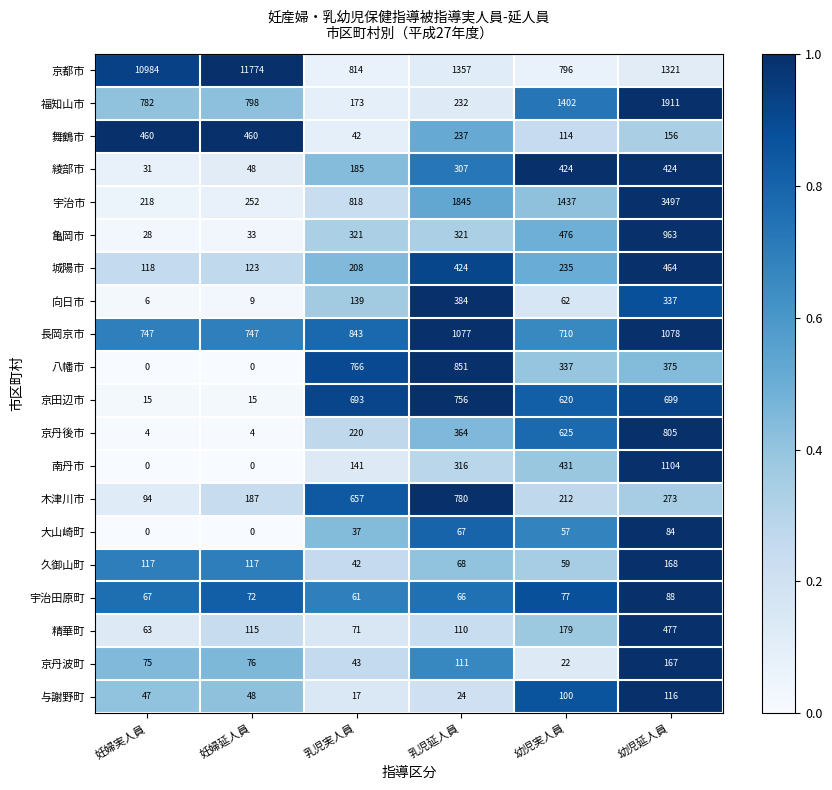

Is it true that 八幡市 equals -300 at 妊婦延人員?

False